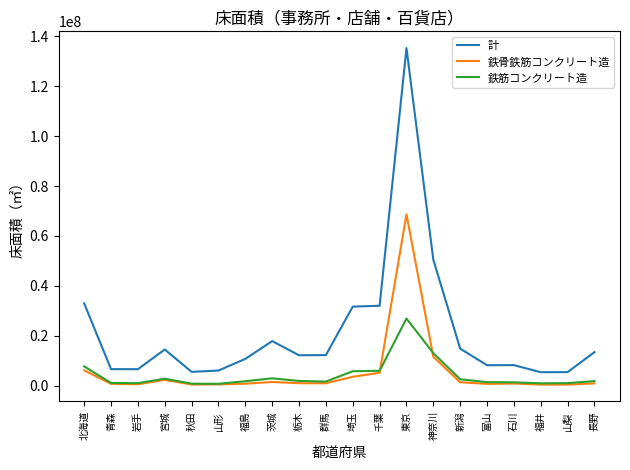

What is the difference between the maximum and minimum values in the 計 series?

129860111